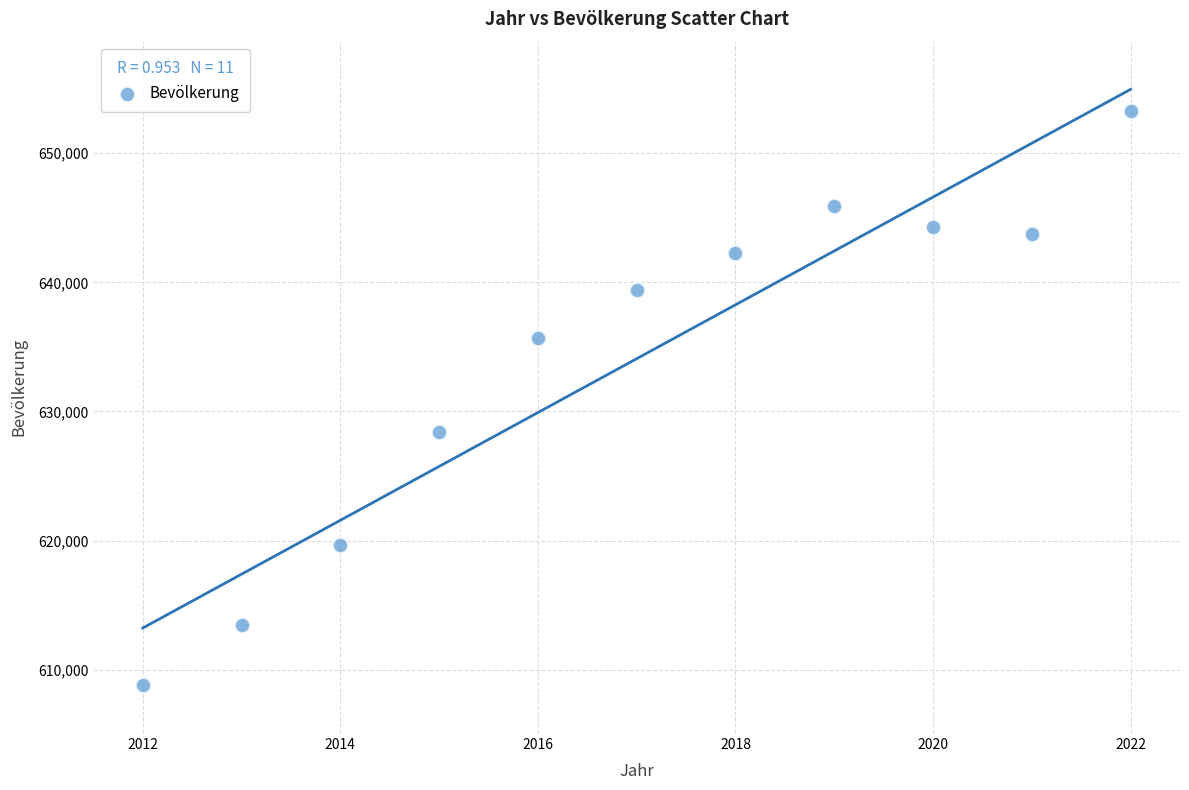

What Y value in the scatter plot is closest to 631017?

628437